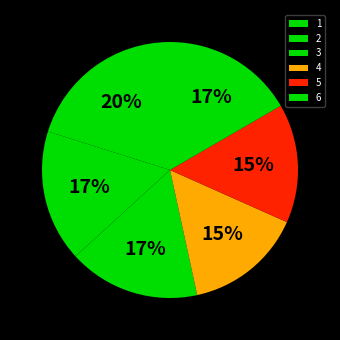

To the nearest percent, what is the average slice percentage?

17%